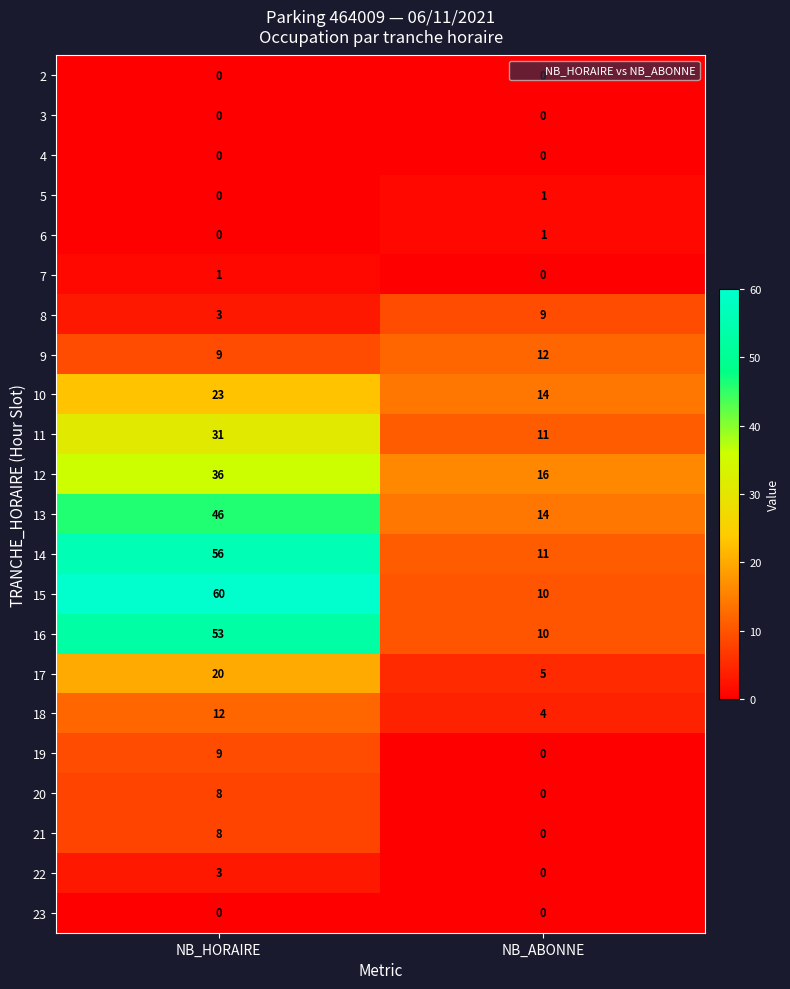

List the labels in order of 19 value, largest first.

NB_HORAIRE, NB_ABONNE